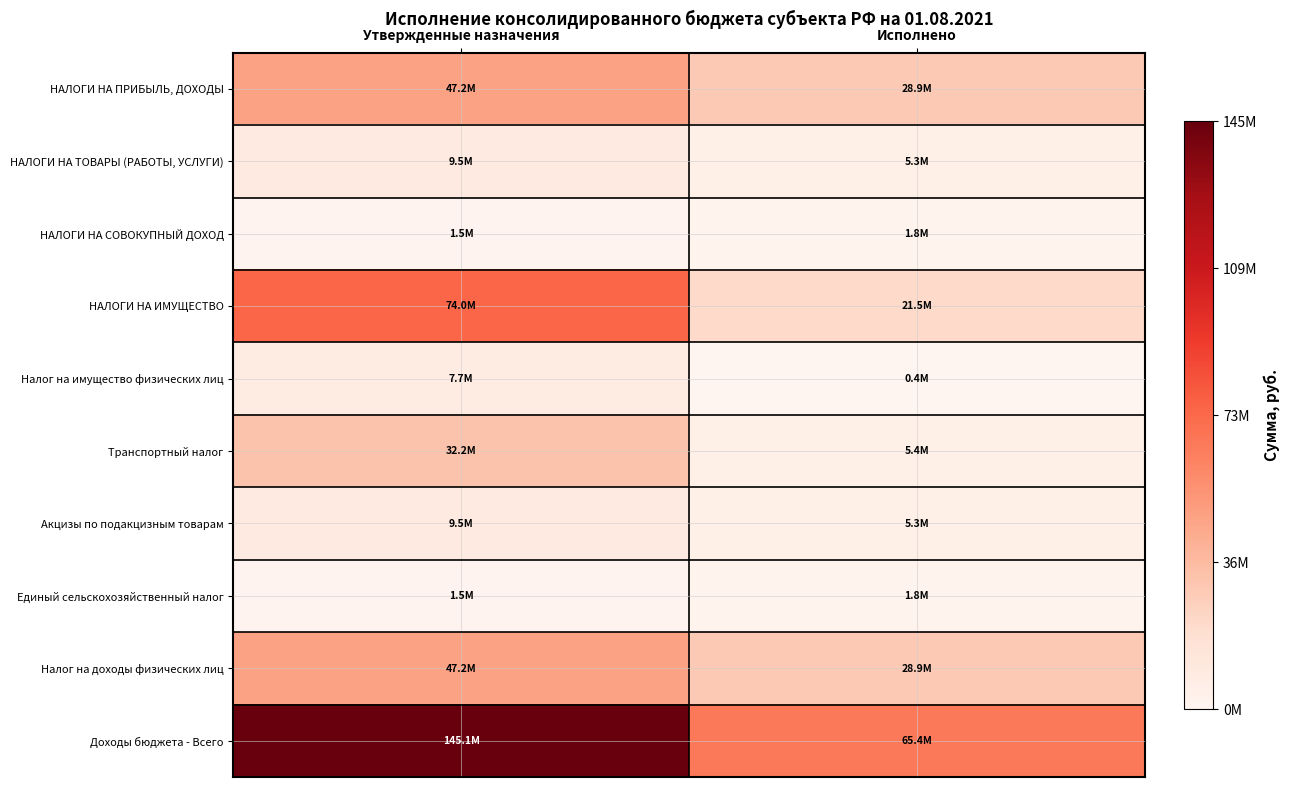

Which has a higher value, Утвержденные назначения or Исполнено?

Утвержденные назначения